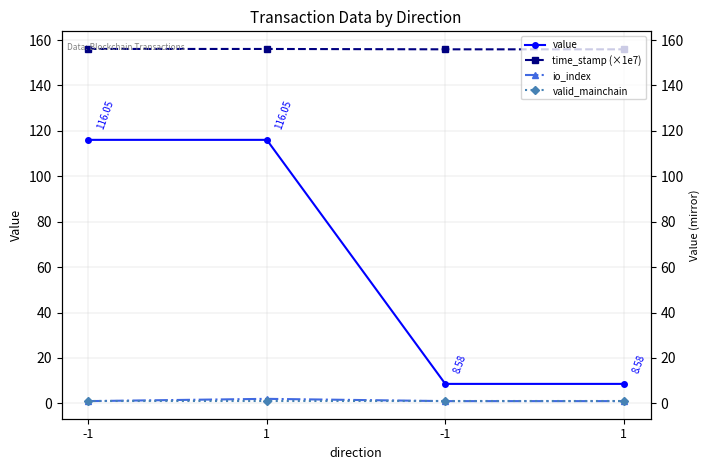

What is the sum of the value values at 1 and 1?

124.6